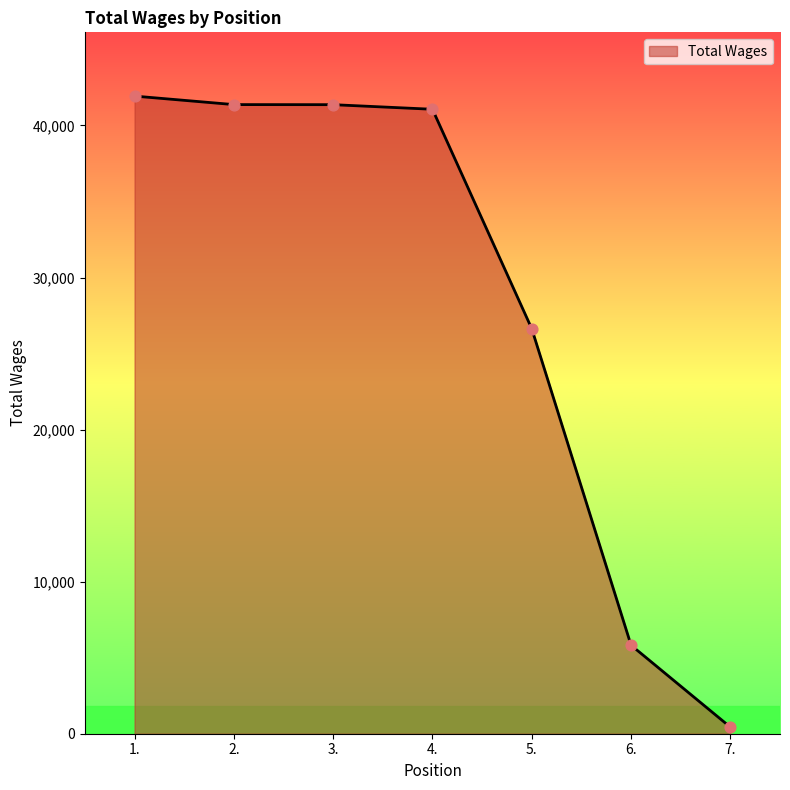

What is the ratio of the value at 4. to the value at 3.?

1.0